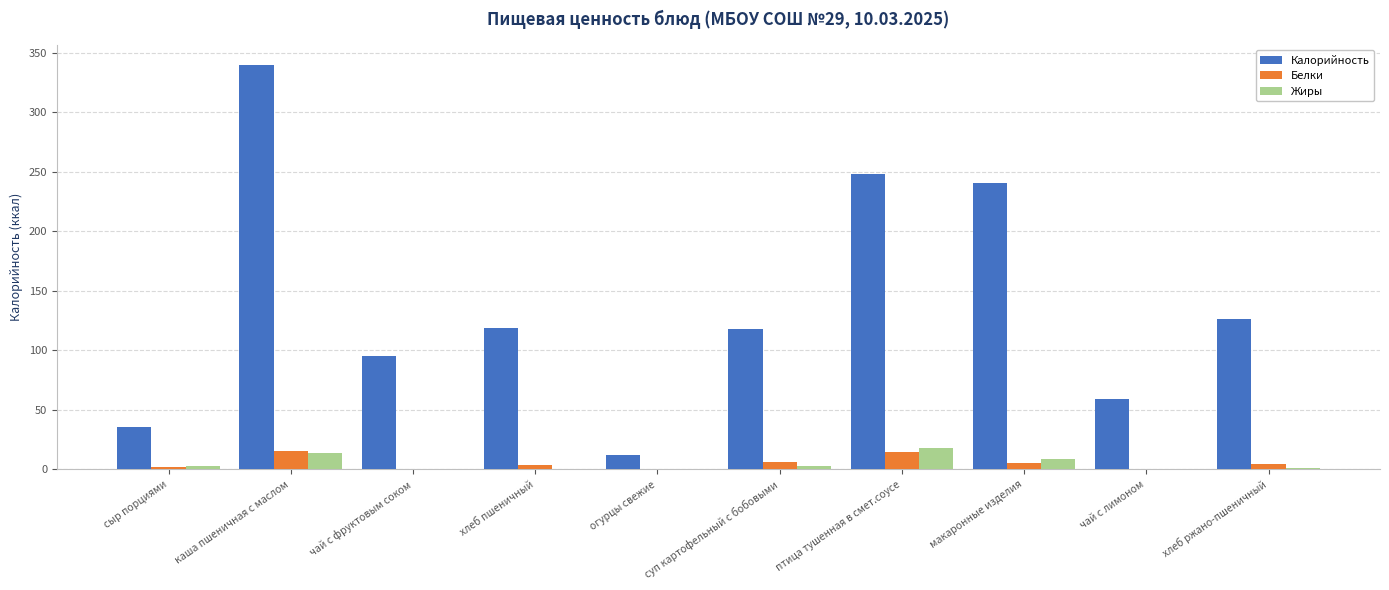

What is the sum of all Калорийность values?

1394.0